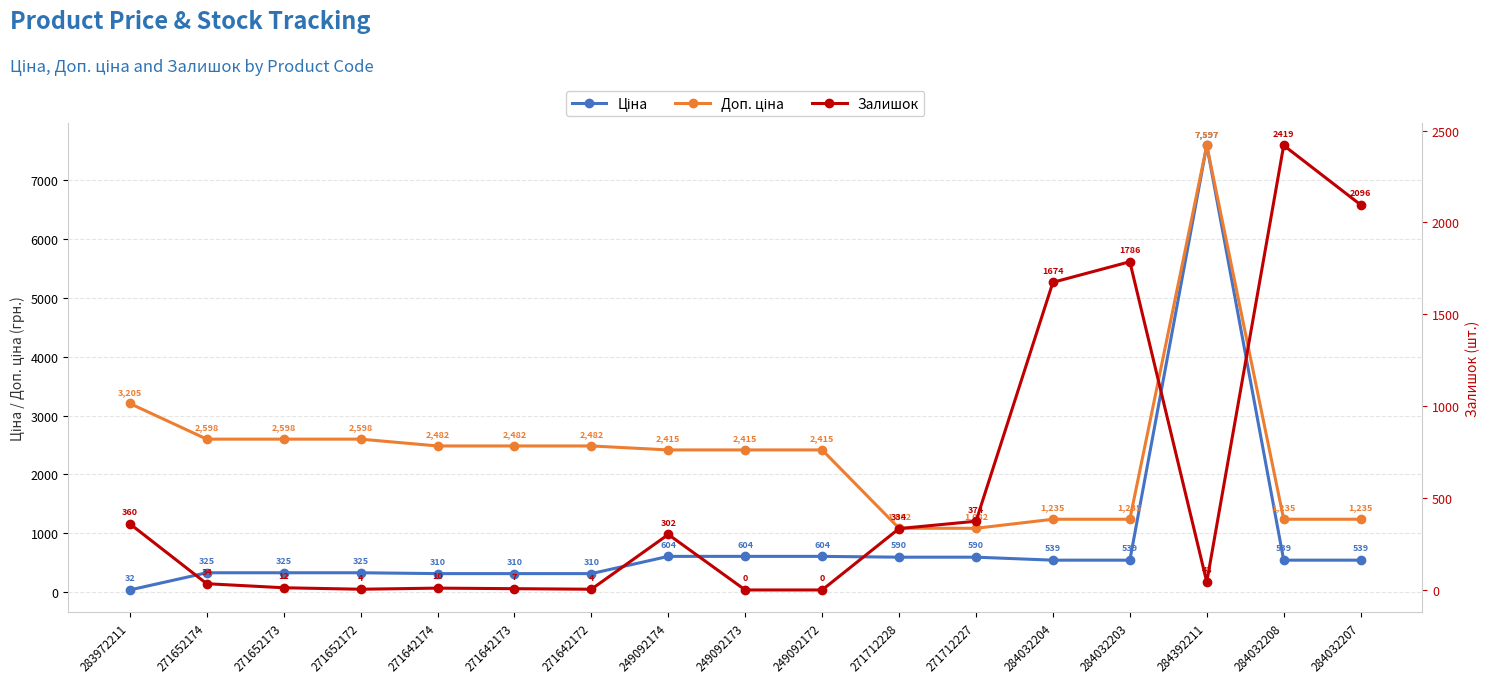

What value does the Ціна series have at 249092172?

603.7